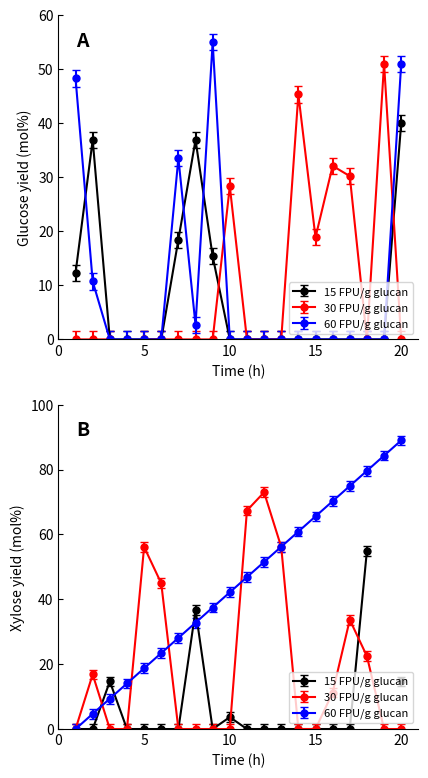

True or false: col_5 (60 FPU/g glucan) has a value of 48.3 at 1.

True